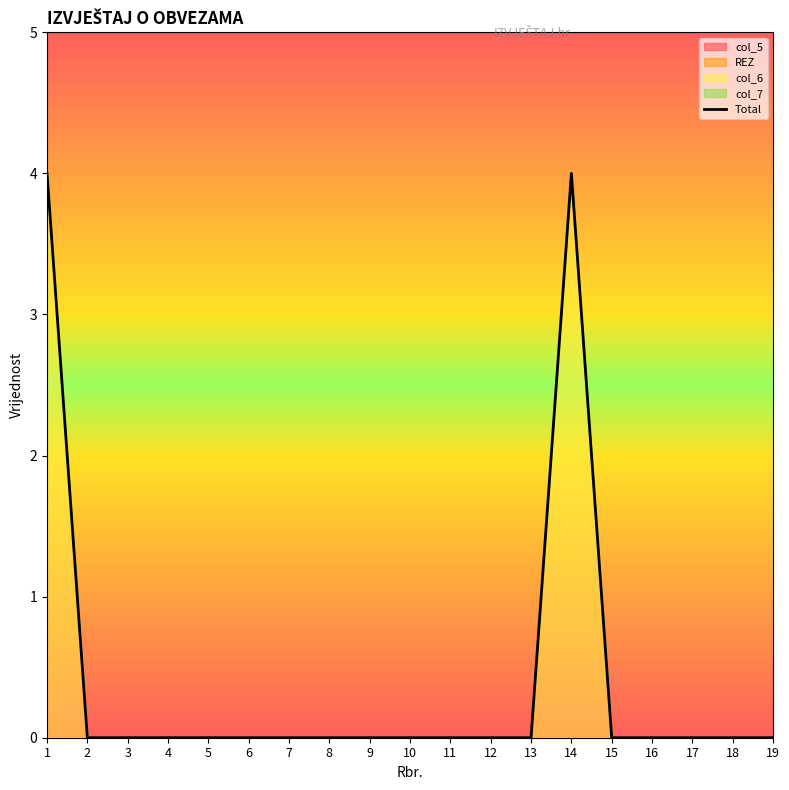

What is the sum of all values?

8